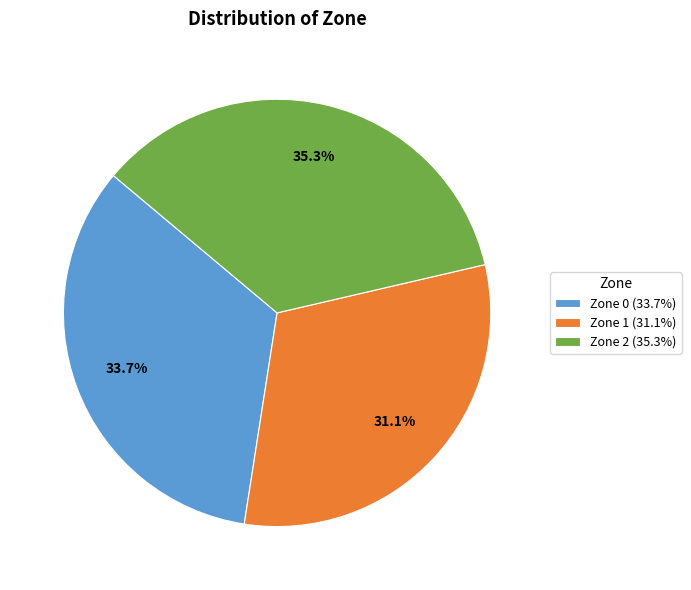

Is it true that Zone 1 is 41% of the pie?

False